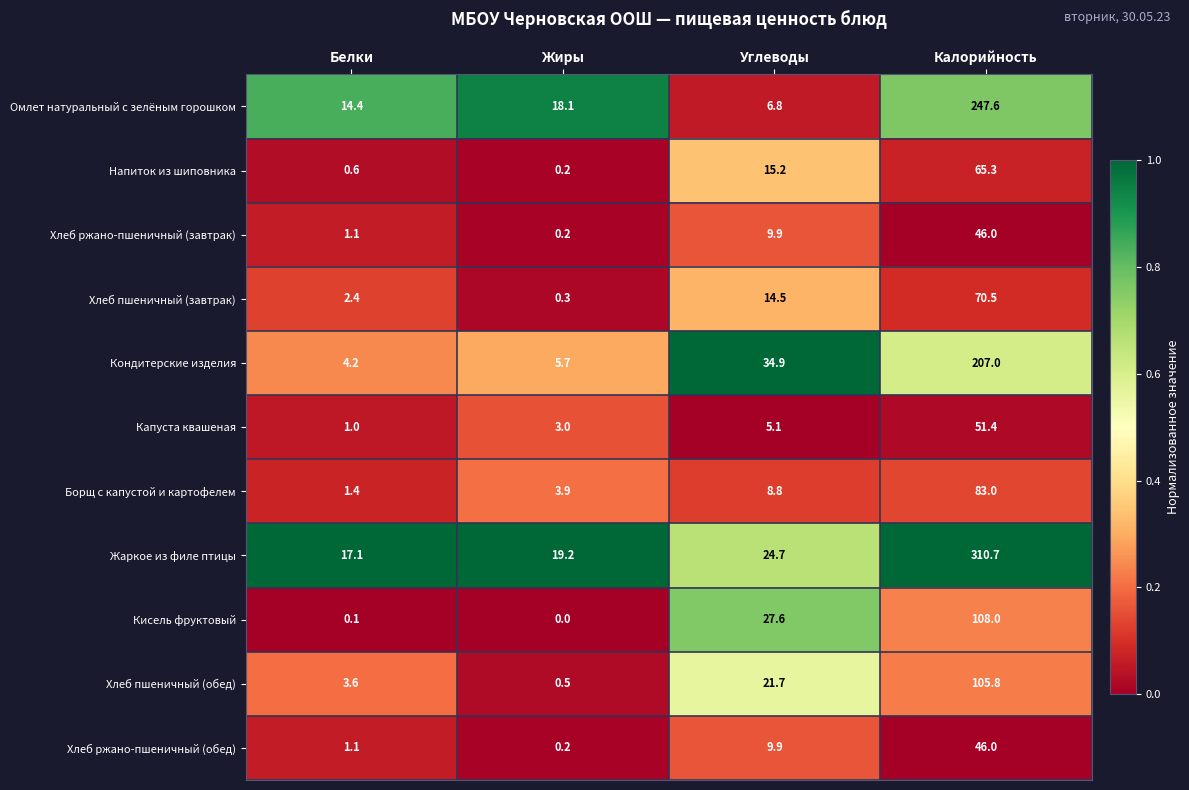

At which label does Хлеб ржано-пшеничный (завтрак) reach its peak?

Калорийность